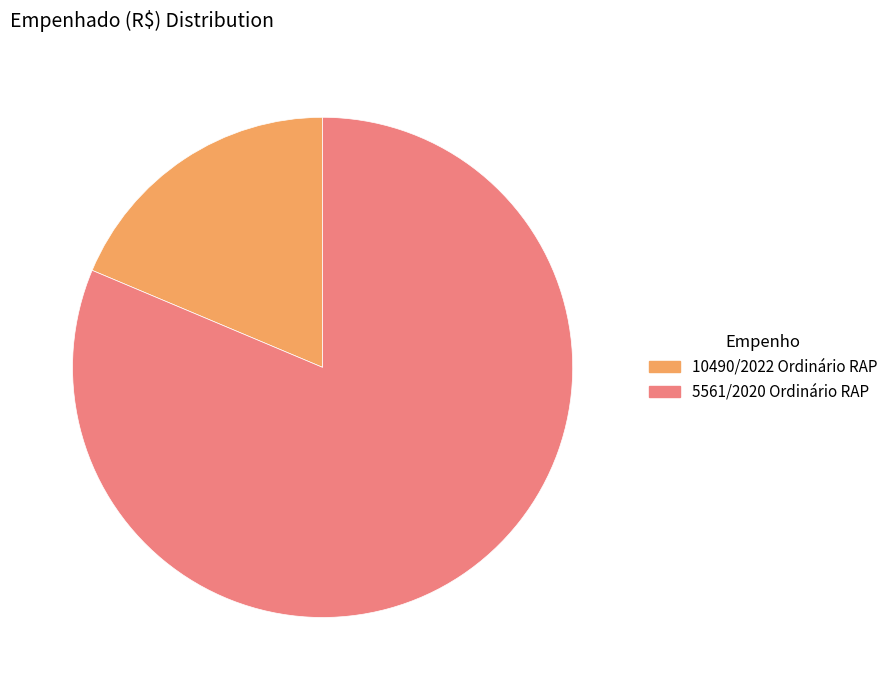

How many slices are in this pie chart?

2